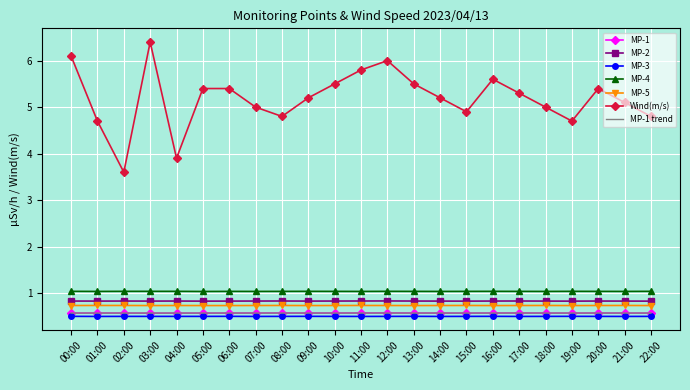

The Wind(m/s) series shows 10.5 at 00:00. True or false?

False